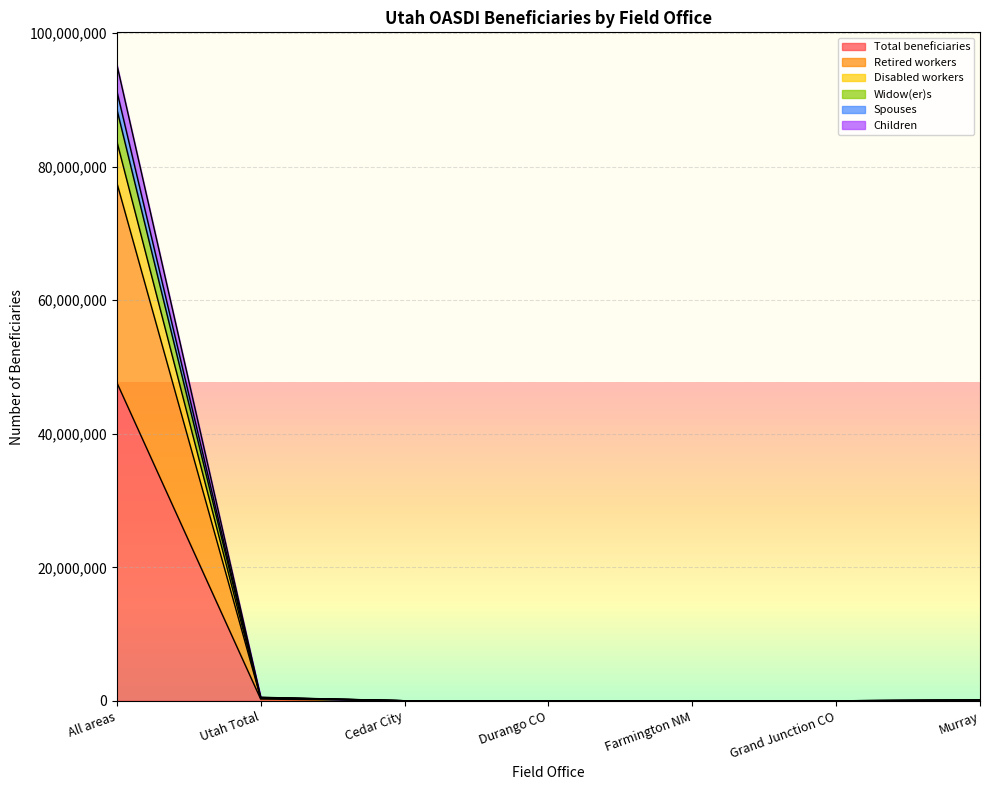

What is the highest value of the Total beneficiaries series?

47687693